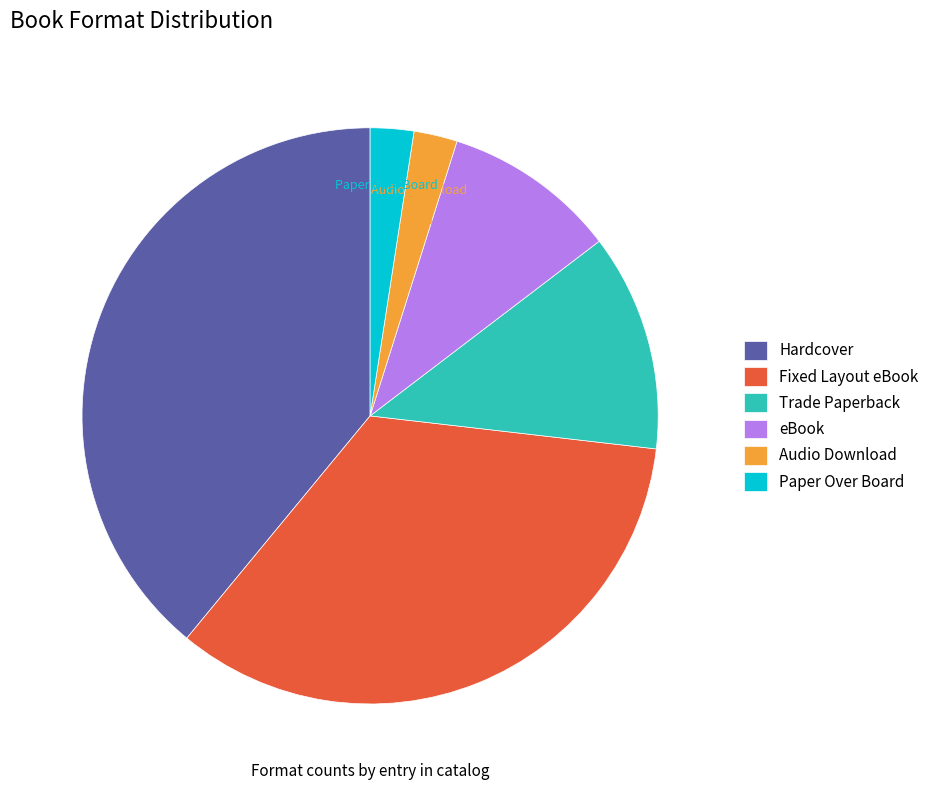

Count the number of slices in the pie.

6